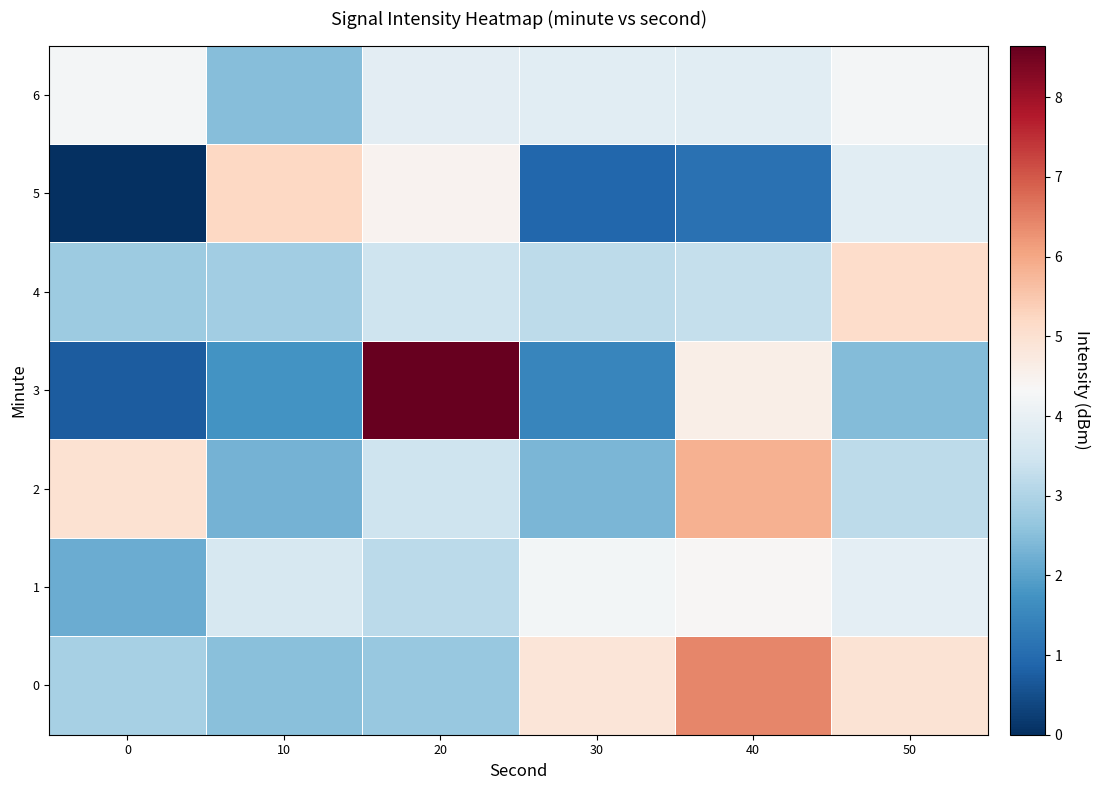

Reading left to right, transcribe all the data shown in this chart.

0: 0=2.9	10=2.5	20=2.7	30=4.9	40=6.5	50=5.0
1: 0=2.2	10=3.6	20=3.2	30=4.2	40=4.4	50=3.9
2: 0=5.0	10=2.3	20=3.4	30=2.4	40=5.9	50=3.2
3: 0=0.7	10=1.7	20=8.6	30=1.5	40=4.6	50=2.5
4: 0=2.8	10=2.8	20=3.4	30=3.2	40=3.3	50=5.1
5: 0=0.0	10=5.2	20=4.5	30=0.9	40=1.1	50=3.8
6: 0=4.2	10=2.5	20=3.9	30=3.8	40=3.8	50=4.2